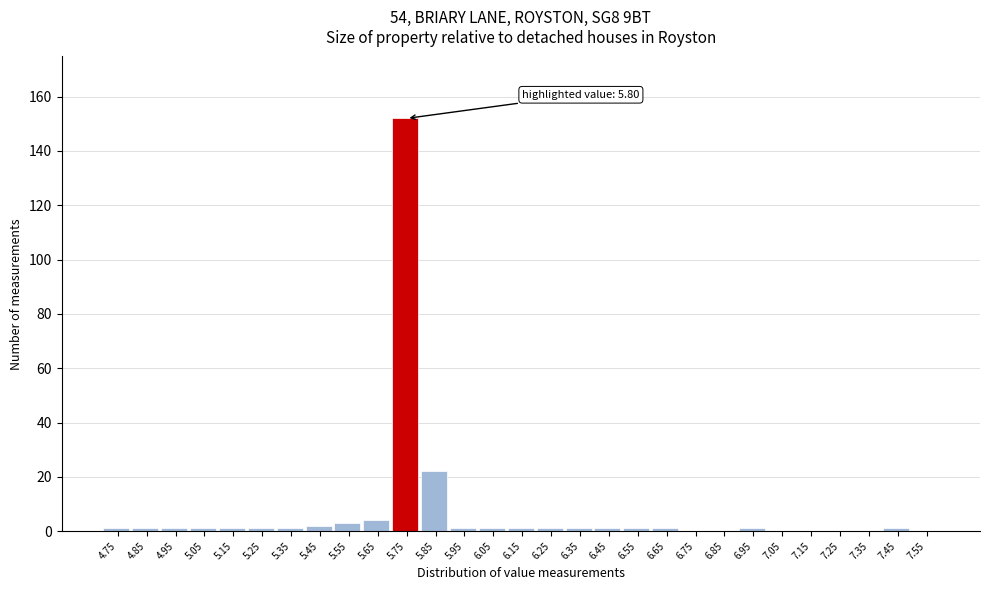

Reading left to right, extract all data points from this chart.

4.75=1	4.85=1	4.95=1	5.05=1	5.15=1	5.25=1	5.35=1	5.45=2	5.55=3	5.65=4	5.75=152	5.85=22	5.95=1	6.05=1	6.15=1	6.25=1	6.35=1	6.45=1	6.55=1	6.65=1	6.75=0	6.85=0	6.95=1	7.05=0	7.15=0	7.25=0	7.35=0	7.45=1	7.55=0